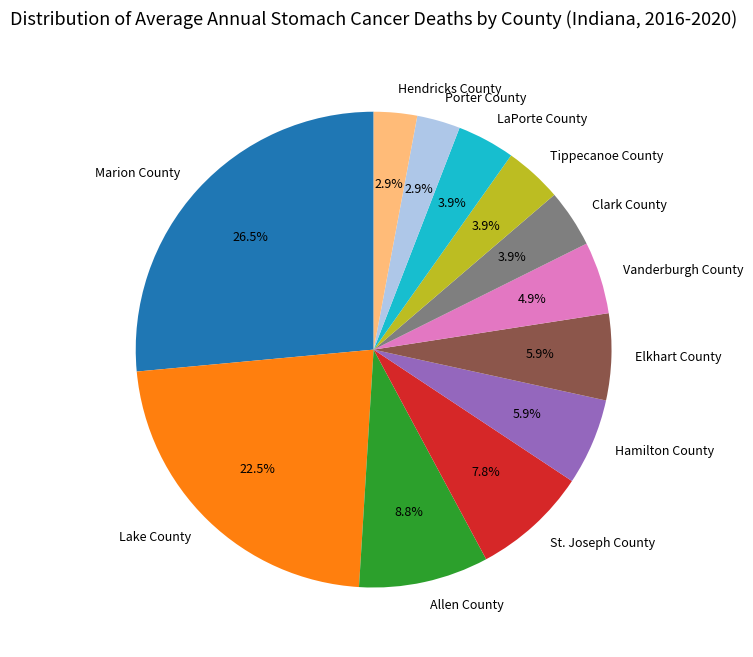

What is the largest slice in the pie chart?

Marion County